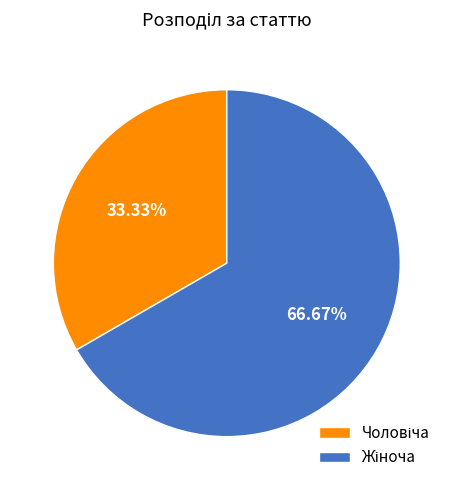

Does any single category account for the majority?

Yes